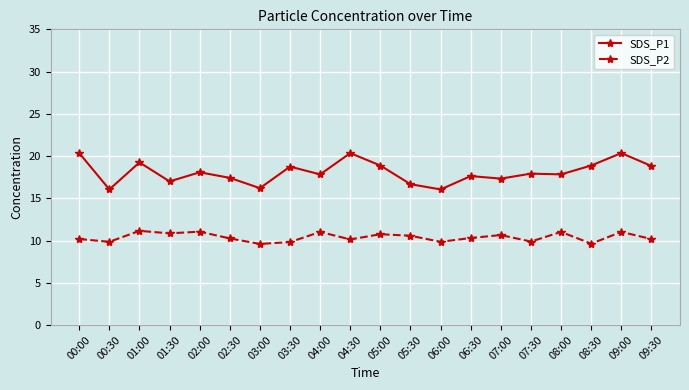

What is the sum of the SDS_P2 values at 07:30 and 05:00?

20.6